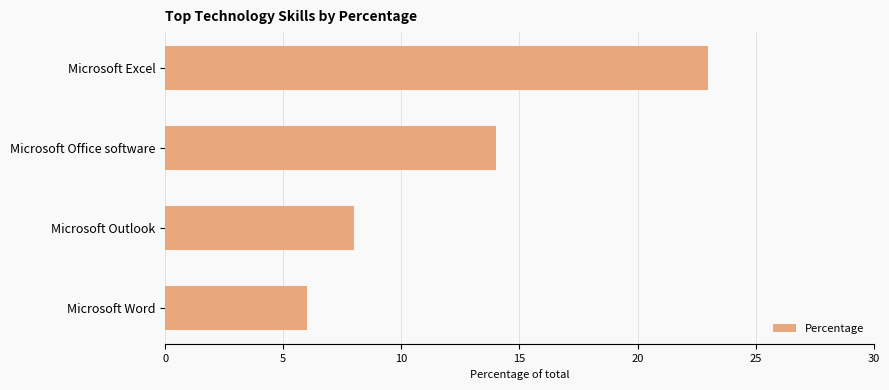

Which has a higher value, Microsoft Office software or Microsoft Outlook?

Microsoft Office software